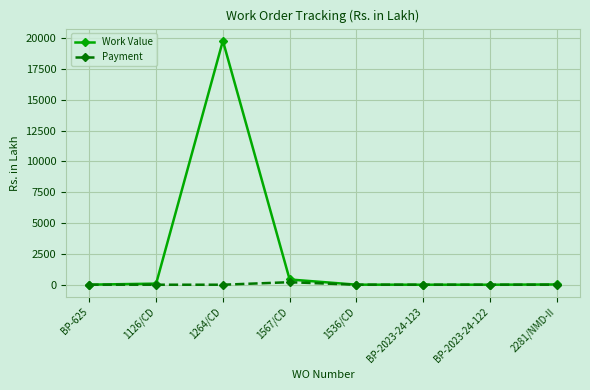

Which series has the widest spread of values?

Work Value